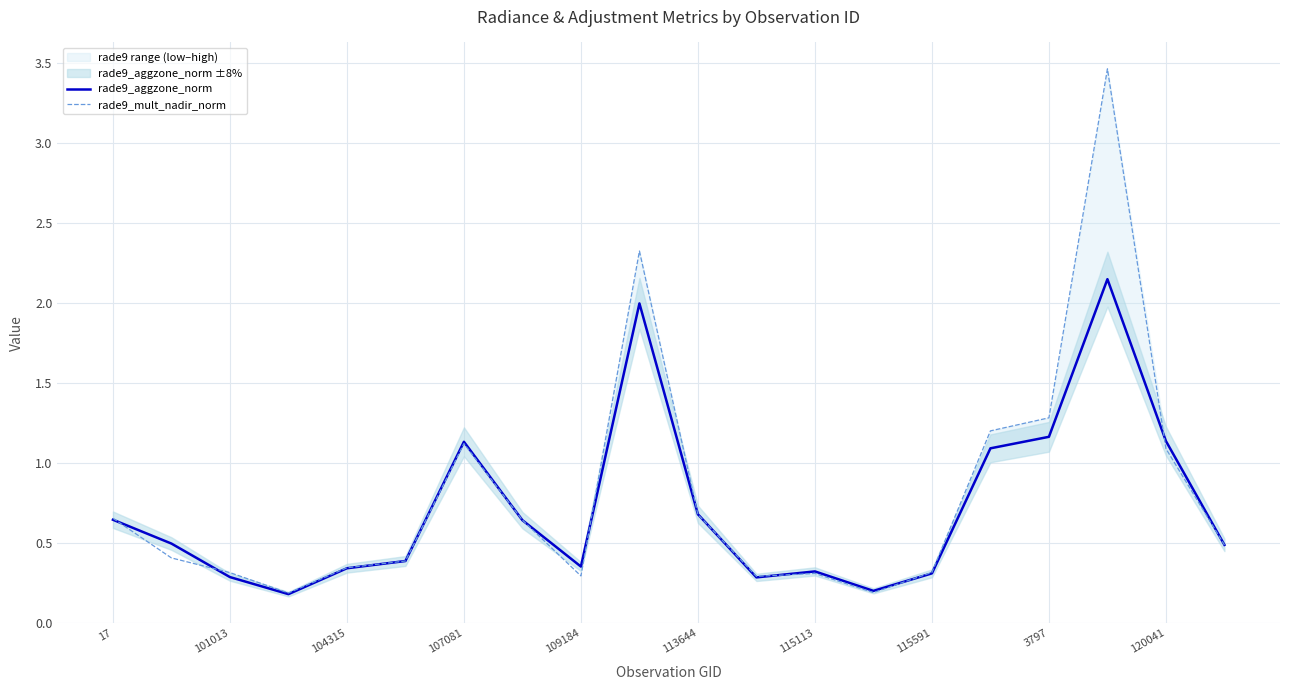

True or false: rade9_aggzone_norm and rade9_mult_nadir_norm intersect in this chart.

True